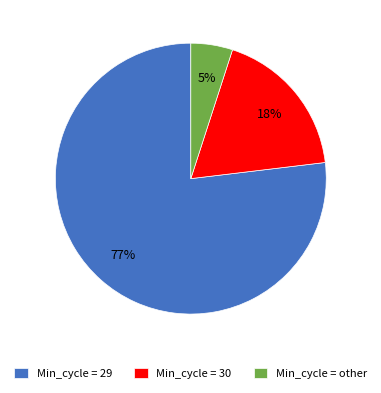

Rank the categories by value from lowest to highest.

Min_cycle = other, Min_cycle = 30, Min_cycle = 29